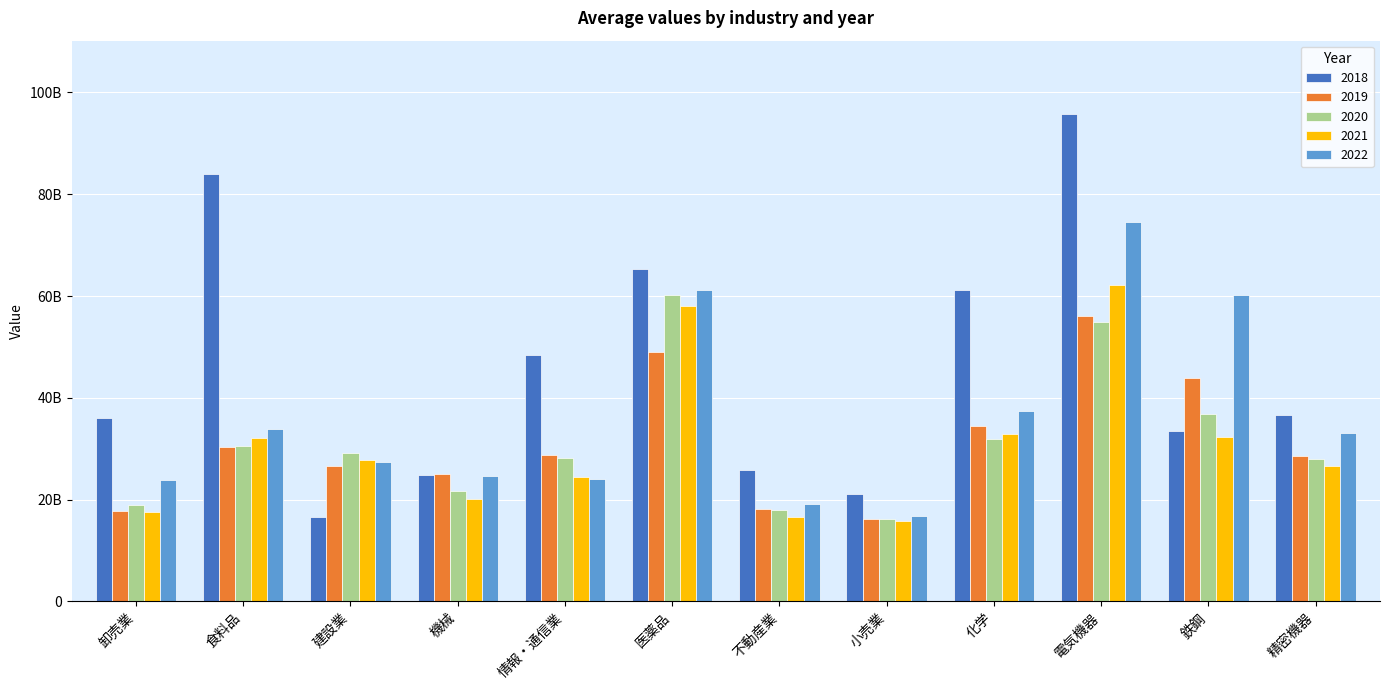

Does the chart contain stacked bars?

No